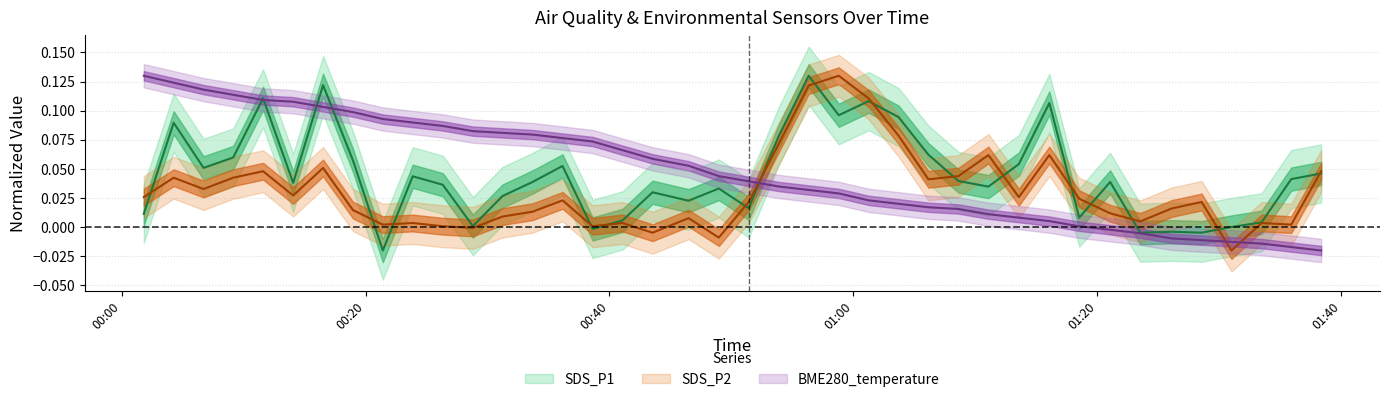

Reading left to right, extract all data points from this chart.

SDS_P1: 0.0	0.1	0.1	0.1	0.1	0.0	0.1	0.1	-0.0	0.0	0.0	0.0	0.0	0.0	0.1	-0.0	0.0	0.0	0.0	0.0	0.0	0.1	0.1	0.1	0.1	0.1	0.1	0.0	0.0	0.1	0.1	0.0	0.0	-0.0	-0.0	-0.0	0.0	0.0	0.0	0.0
SDS_P2: 0.0	0.0	0.0	0.0	0.0	0.0	0.1	0.0	0.0	0.0	0.0	-0.0	0.0	0.0	0.0	0.0	0.0	-0.0	0.0	-0.0	0.0	0.1	0.1	0.1	0.1	0.1	0.0	0.0	0.1	0.0	0.1	0.0	0.0	0.0	0.0	0.0	-0.0	0.0	0.0	0.0
BME280_temperature: 0.1	0.1	0.1	0.1	0.1	0.1	0.1	0.1	0.1	0.1	0.1	0.1	0.1	0.1	0.1	0.1	0.1	0.1	0.1	0.0	0.0	0.0	0.0	0.0	0.0	0.0	0.0	0.0	0.0	0.0	0.0	0.0	-0.0	-0.0	-0.0	-0.0	-0.0	-0.0	-0.0	-0.0